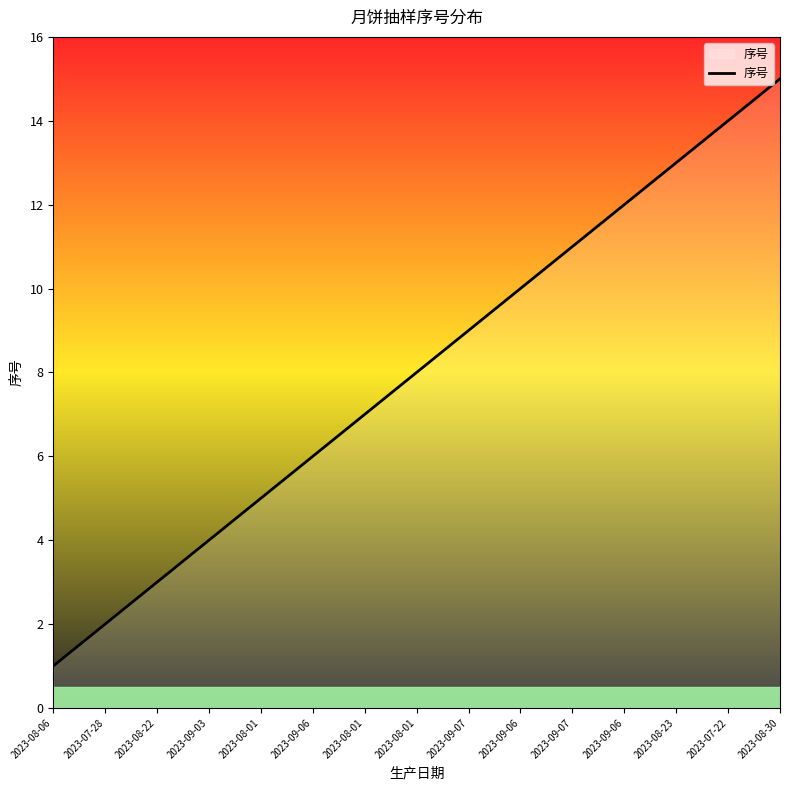

Is this an area chart (filled region under the line)?

Yes